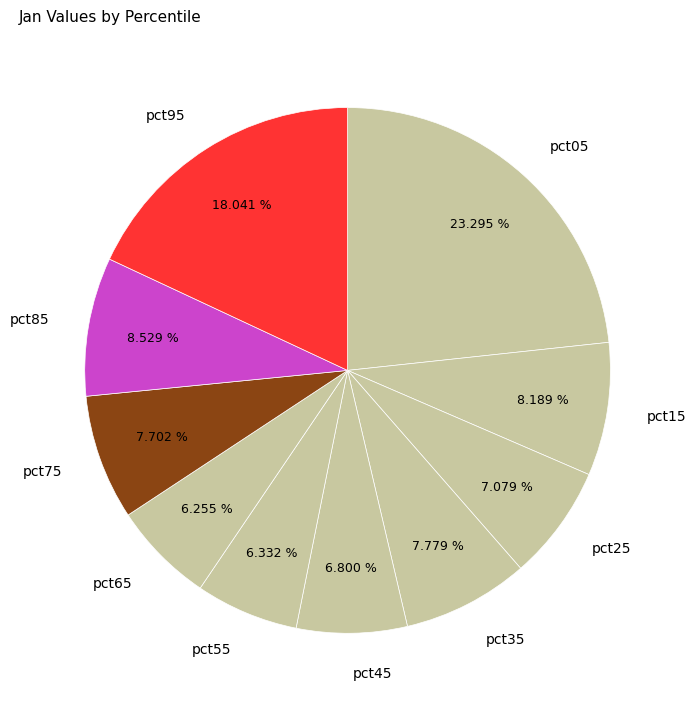

Does pct05 account for over 50% of the chart?

No